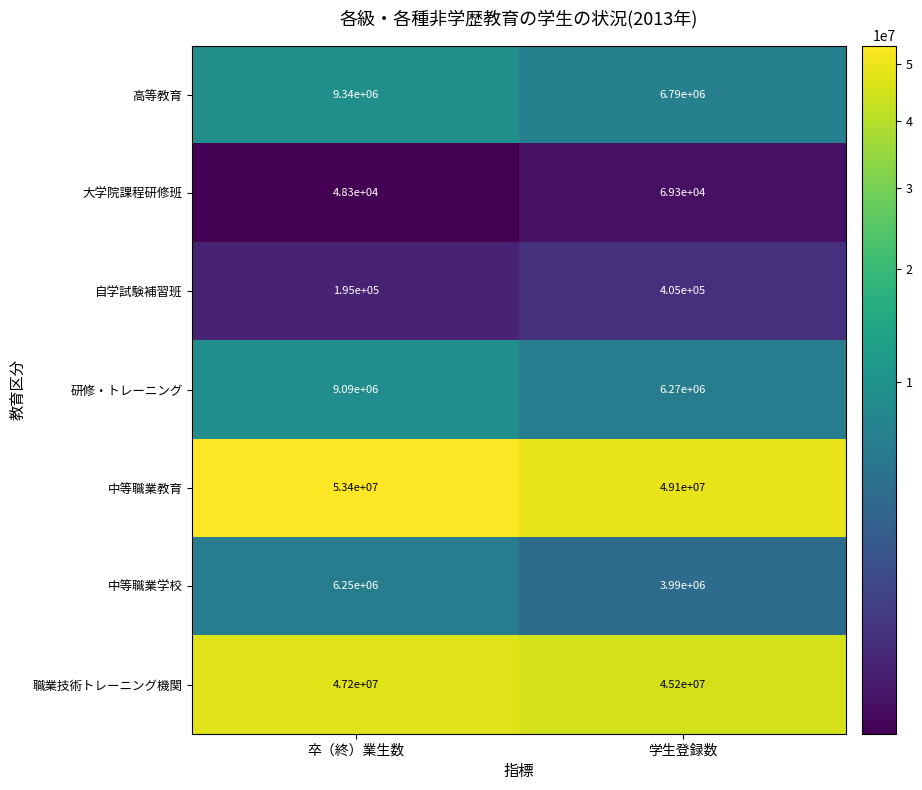

Count the number of categories in the chart.

2